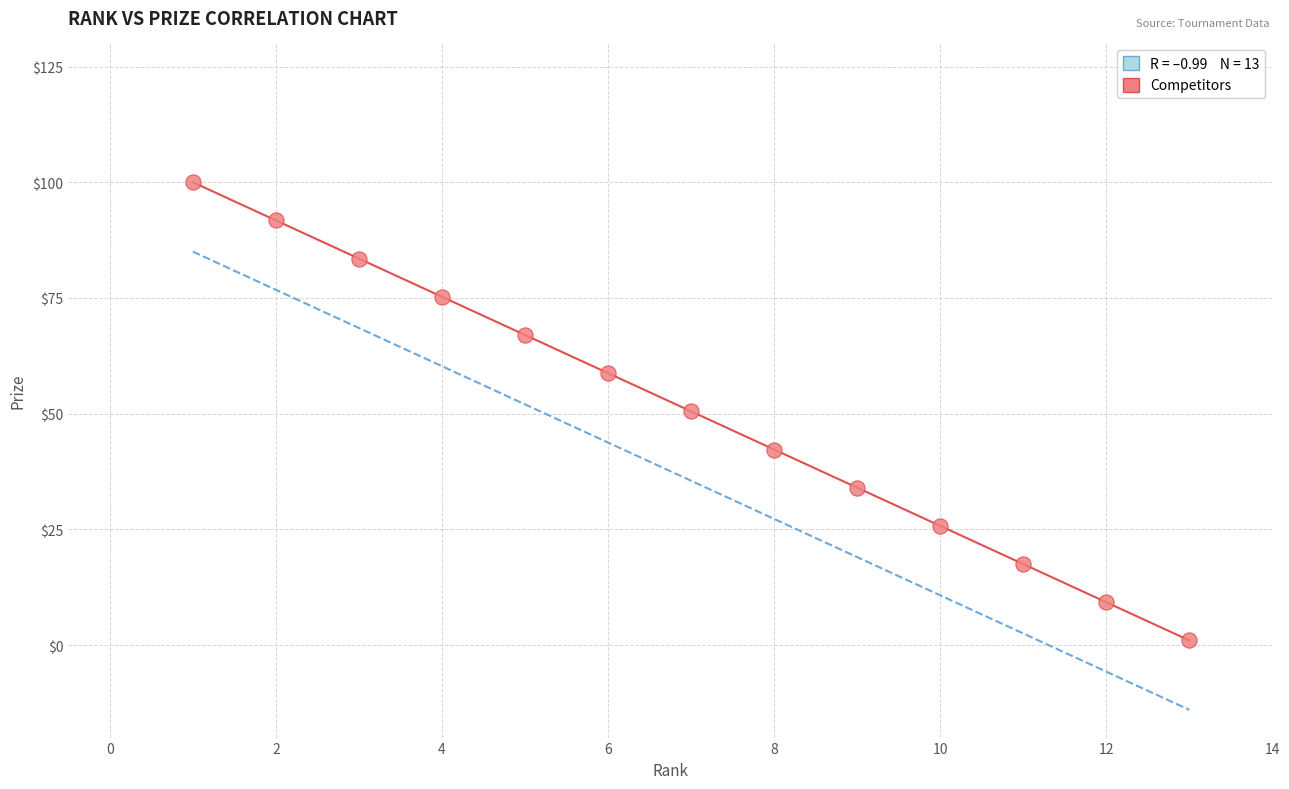

What is the range of Y values (max minus min)?

99.0